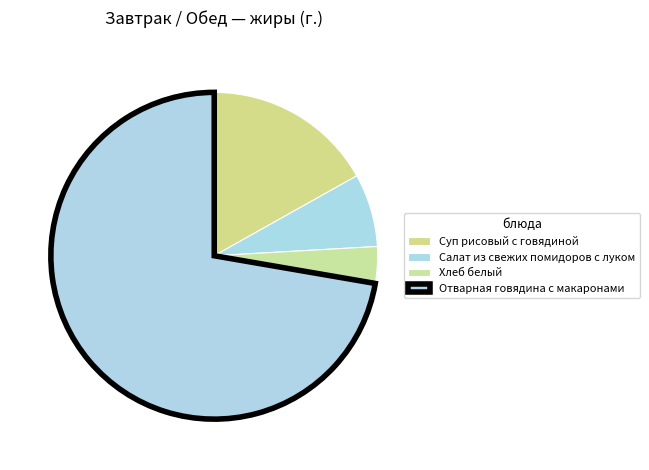

Which slice is the largest?

Отварная говядина с макаронами